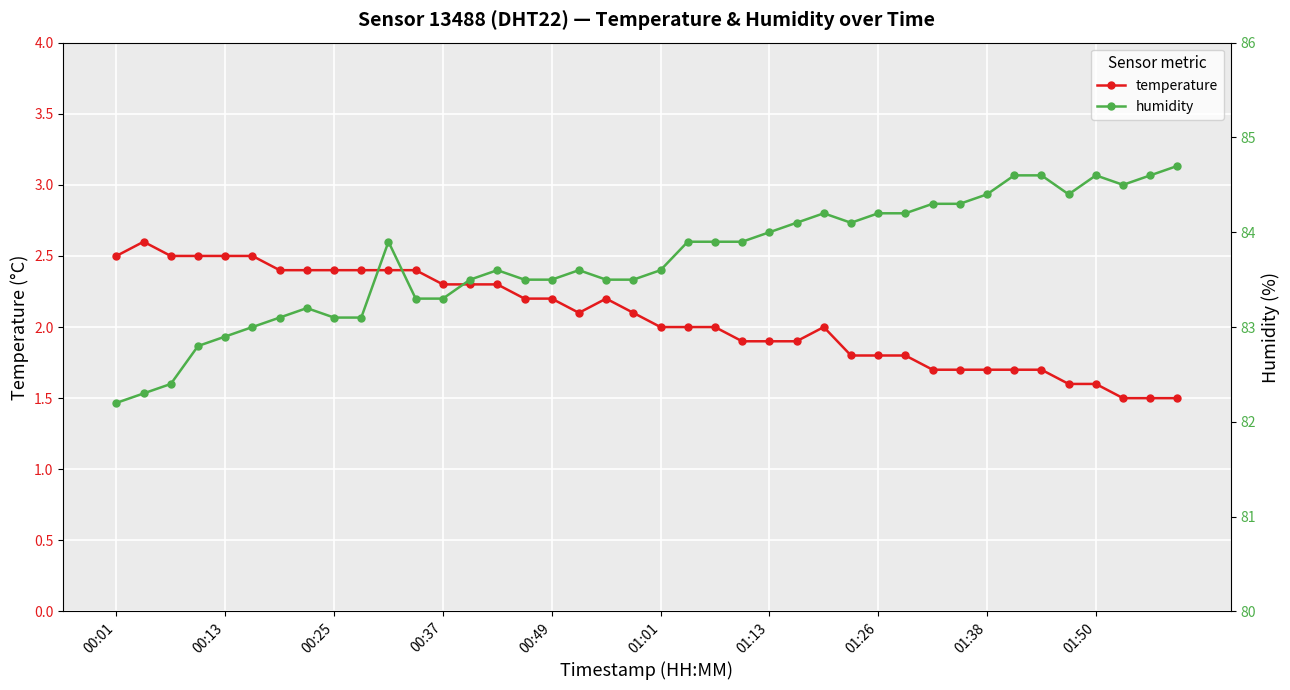

The humidity series shows 84.2 at 26. True or false?

True